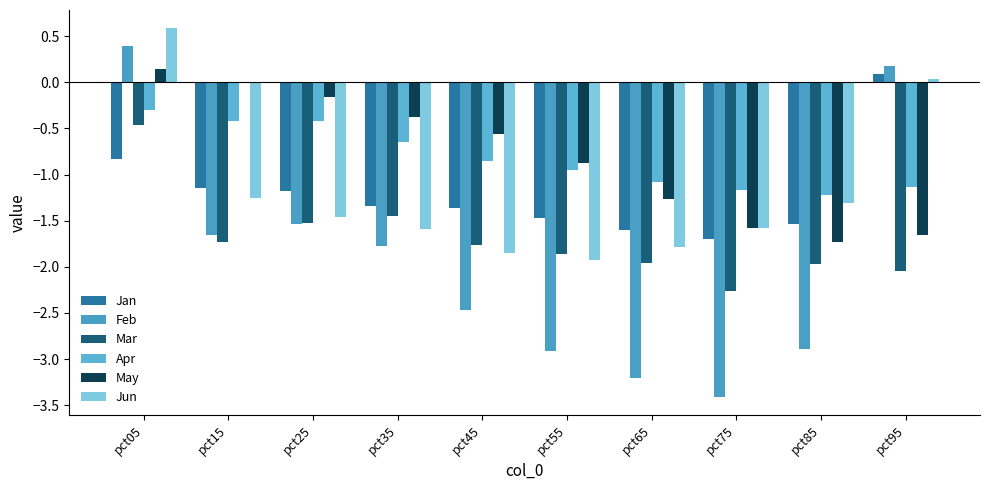

Which series has the largest total across all categories?

May